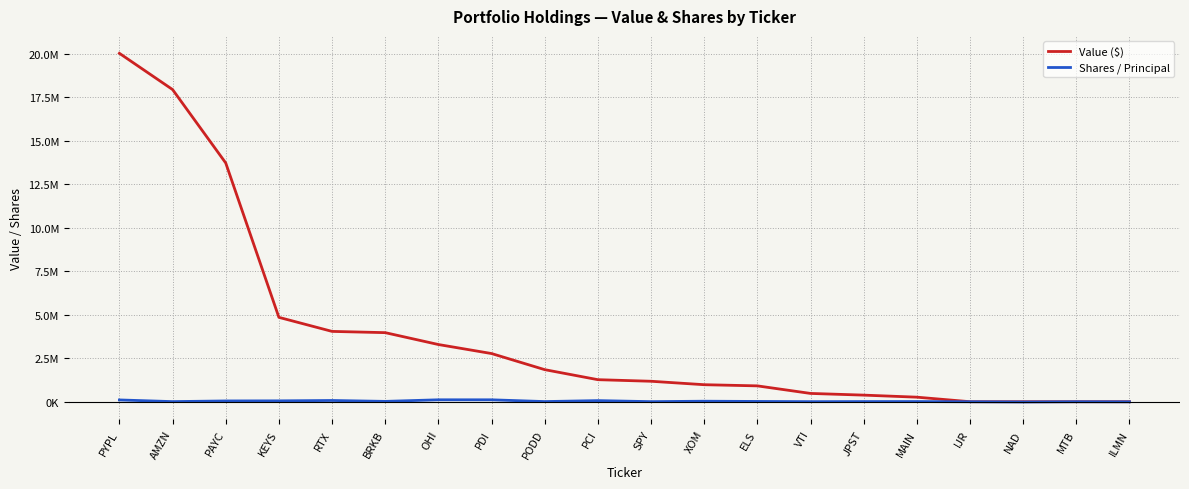

Which has a higher value, PCI or XOM?

PCI